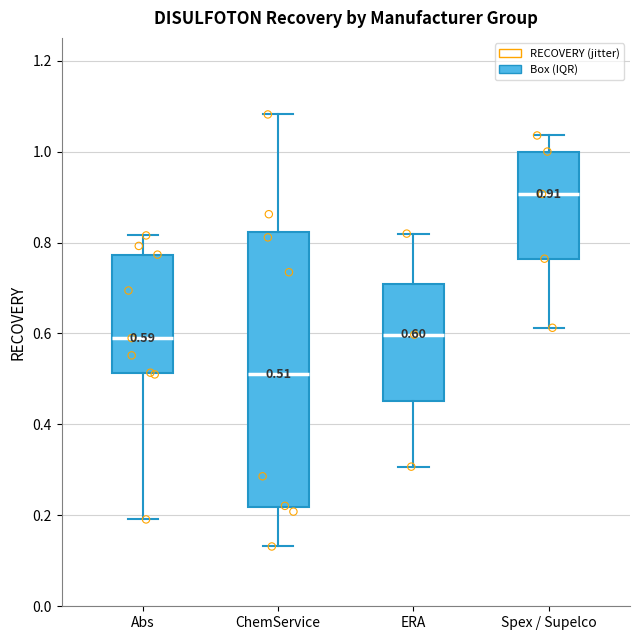

Which box has the highest median line?

Spex / Supelco